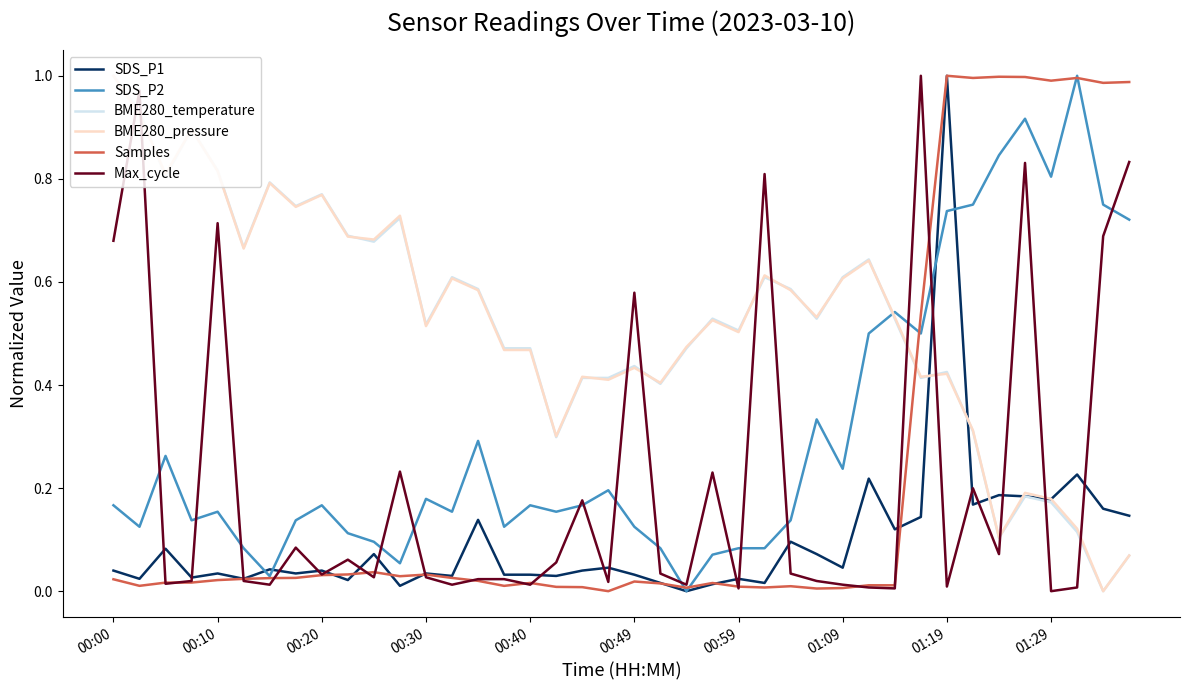

How many intersections are there between BME280_temperature and Samples?

1